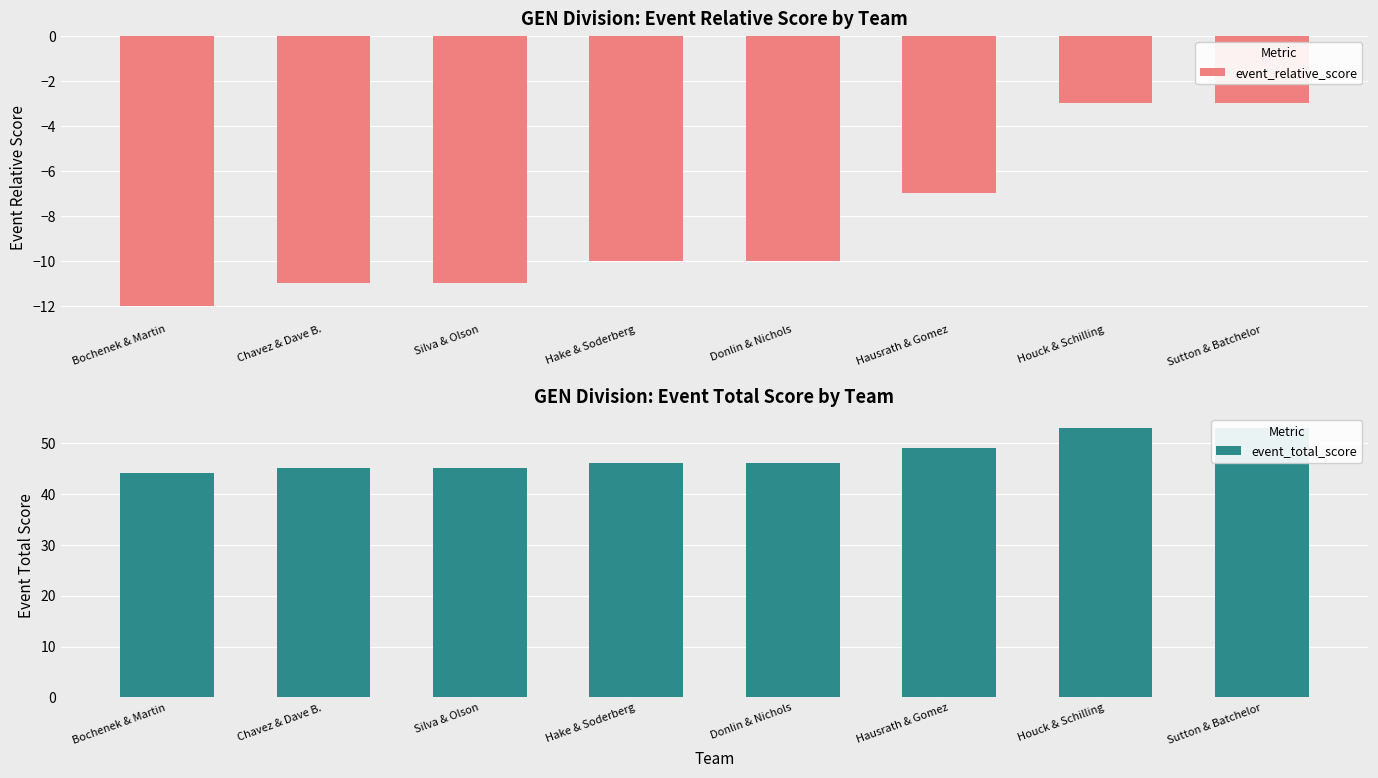

Is it true that event_relative_score equals -5 at Houck & Schilling?

False